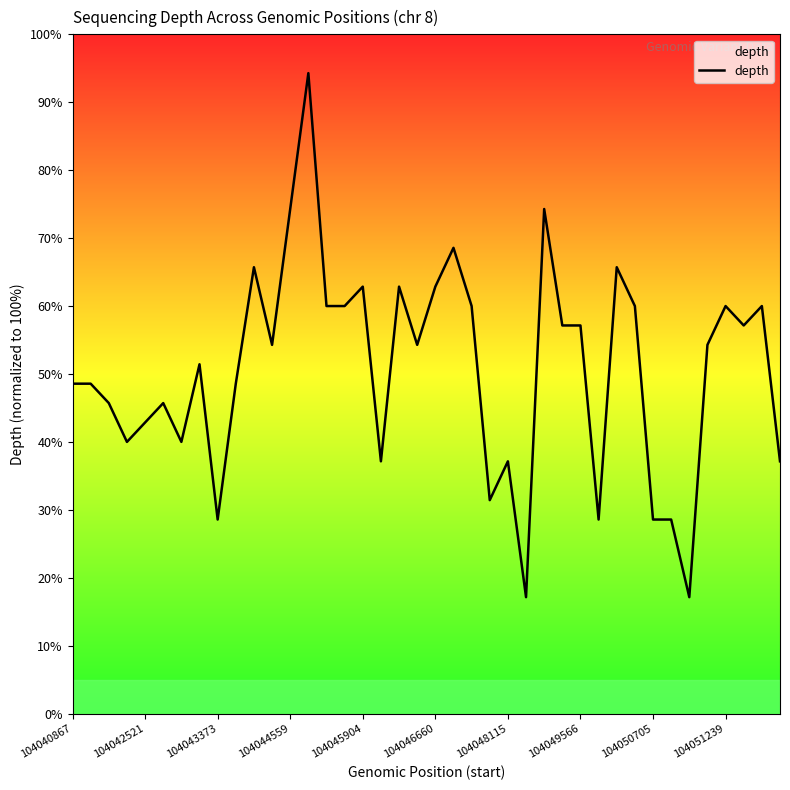

What is the smallest value displayed?

17.1